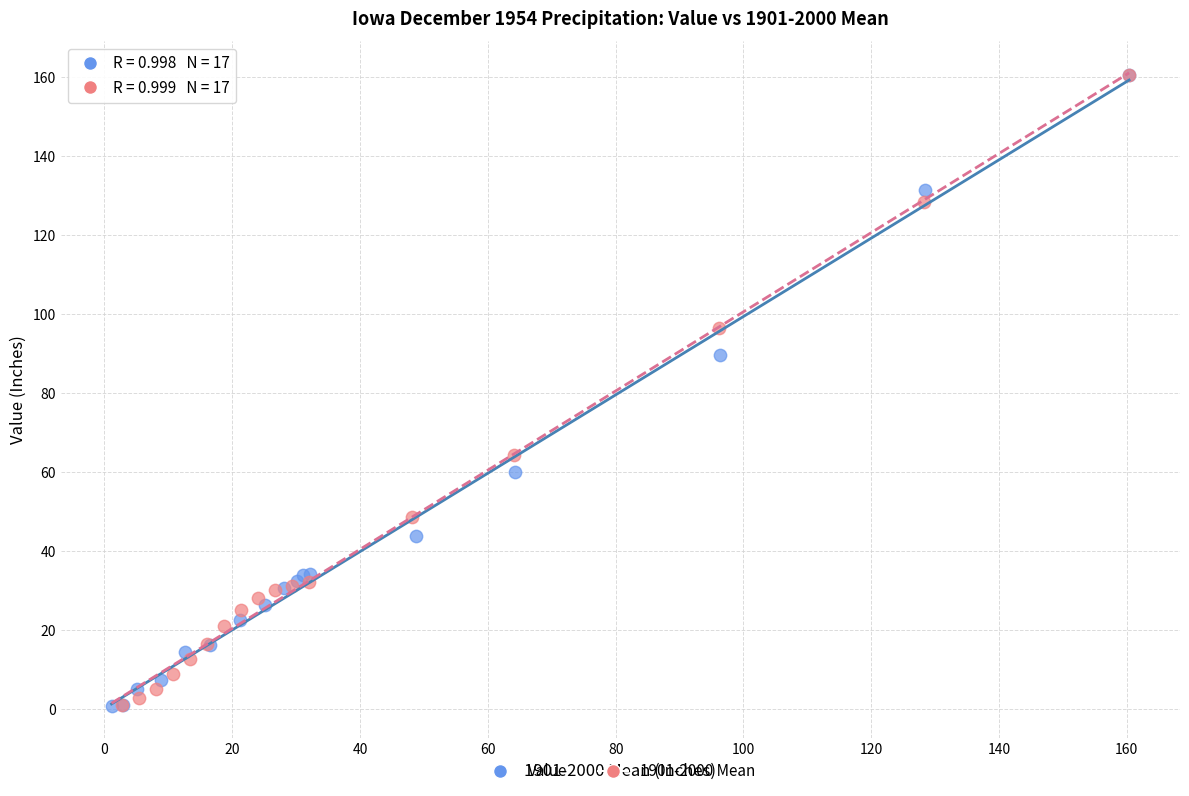

Which series has the largest Y range (max minus min)?

Value